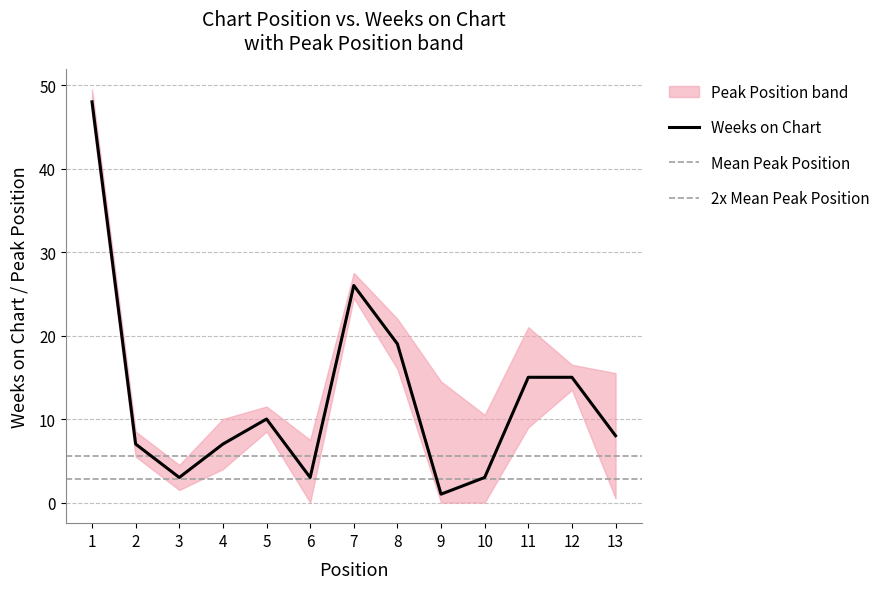

Which category has the lowest value across all series?

9